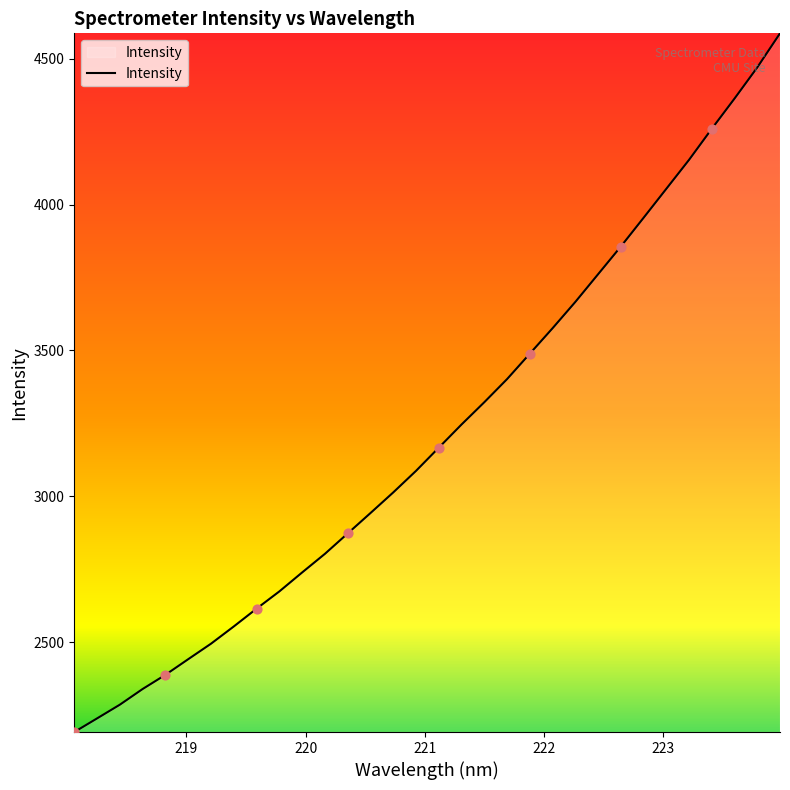

What is the maximum value shown in the chart?

4587.4